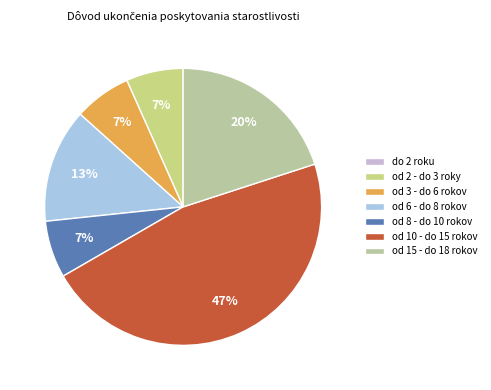

To the nearest percent, what is the difference between the largest and smallest slice percentages?

47%